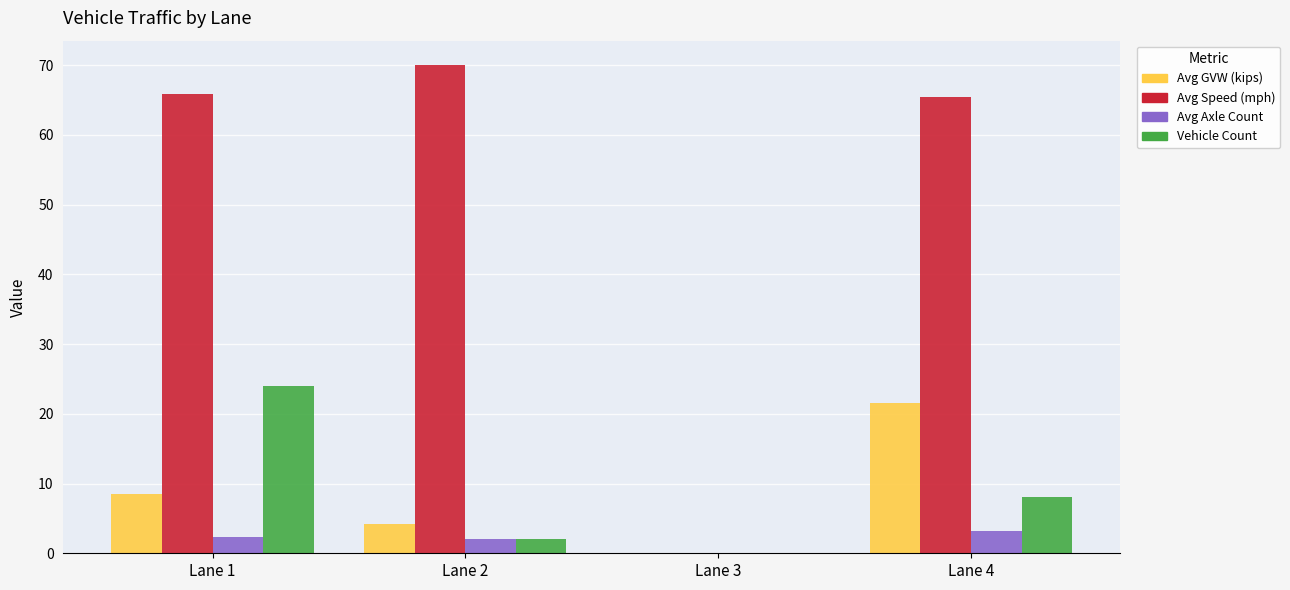

What is the greatest value displayed?

70.0